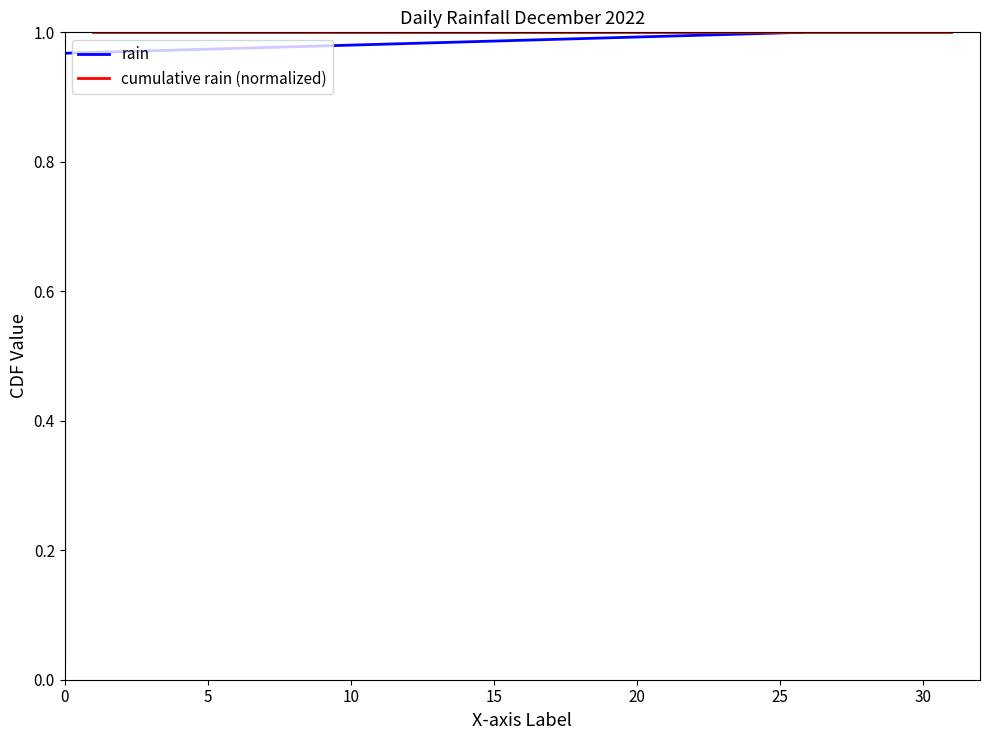

Is the value of cumulative rain (normalized) at 12 greater than the value of rain at 35?

Yes